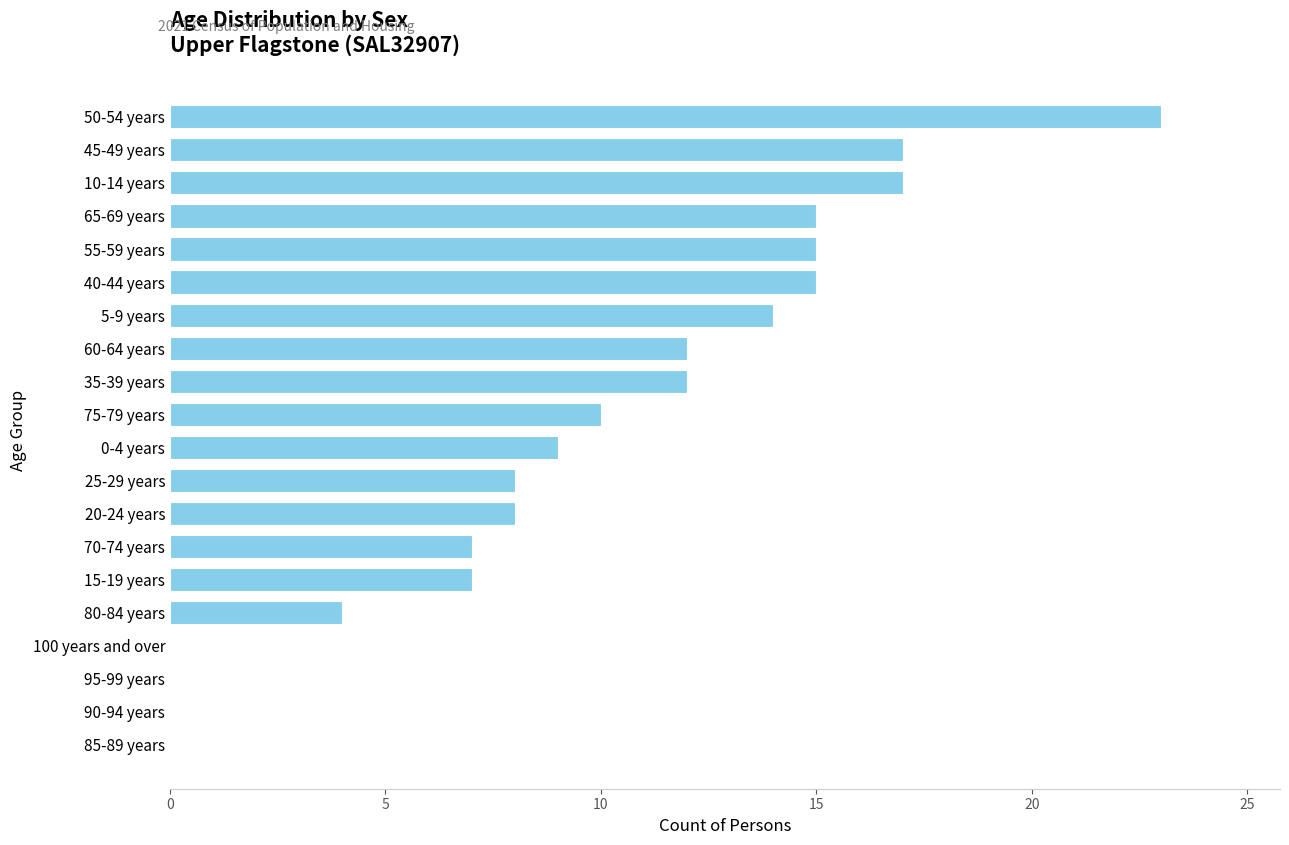

Reading bottom to top, transcribe all the data shown in this chart.

85-89 years=0	90-94 years=0	95-99 years=0	100 years and over=0	80-84 years=4	15-19 years=7	70-74 years=7	20-24 years=8	25-29 years=8	0-4 years=9	75-79 years=10	35-39 years=12	60-64 years=12	5-9 years=14	40-44 years=15	55-59 years=15	65-69 years=15	10-14 years=17	45-49 years=17	50-54 years=23